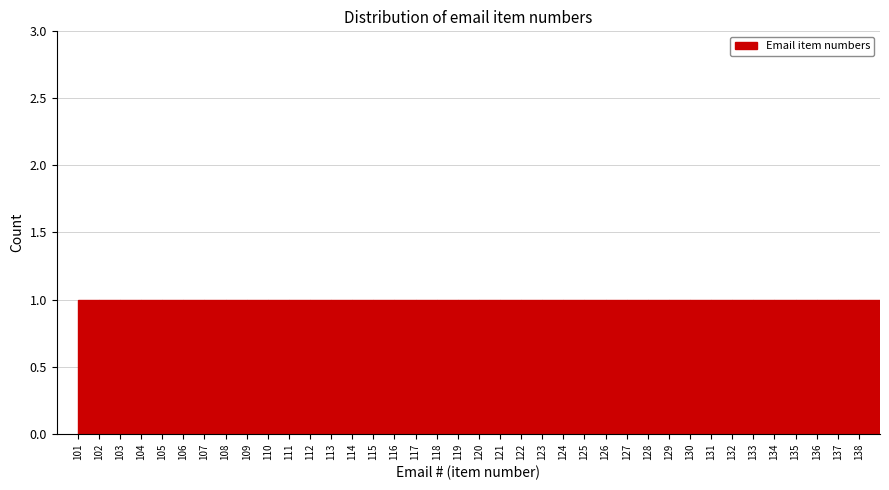

Reading left to right, list every bar in this chart as the range it spans on the x-axis followed by its height. The values are not printed on the chart, so give them approximately, as read against the axis.

101 to 102: 1
102 to 103: 1
103 to 104: 1
104 to 105: 1
105 to 106: 1
106 to 107: 1
107 to 108: 1
108 to 109: 1
109 to 110: 1
110 to 111: 1
111 to 112: 1
112 to 113: 1
113 to 114: 1
114 to 115: 1
115 to 116: 1
116 to 117: 1
117 to 118: 1
118 to 119: 1
119 to 120: 1
120 to 121: 1
121 to 122: 1
122 to 123: 1
123 to 124: 1
124 to 125: 1
125 to 126: 1
126 to 127: 1
127 to 128: 1
128 to 129: 1
129 to 130: 1
130 to 131: 1
131 to 132: 1
132 to 133: 1
133 to 134: 1
134 to 135: 1
135 to 136: 1
136 to 137: 1
137 to 138: 1
138 to 139: 1